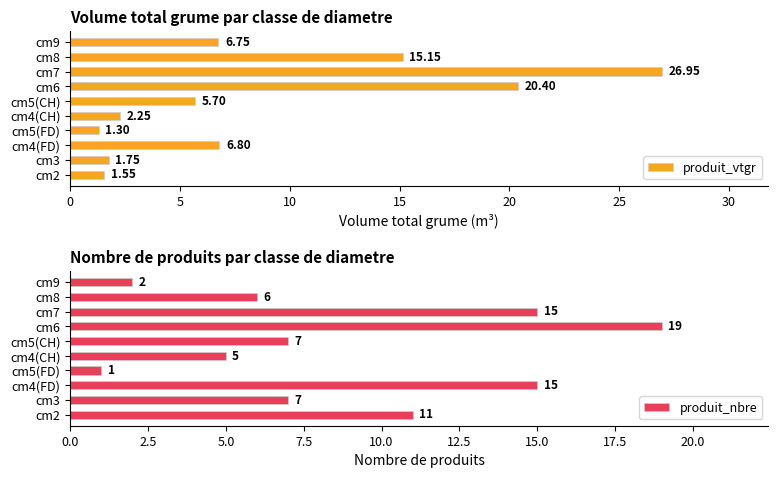

What is the sum of all produit_nbre values?

88